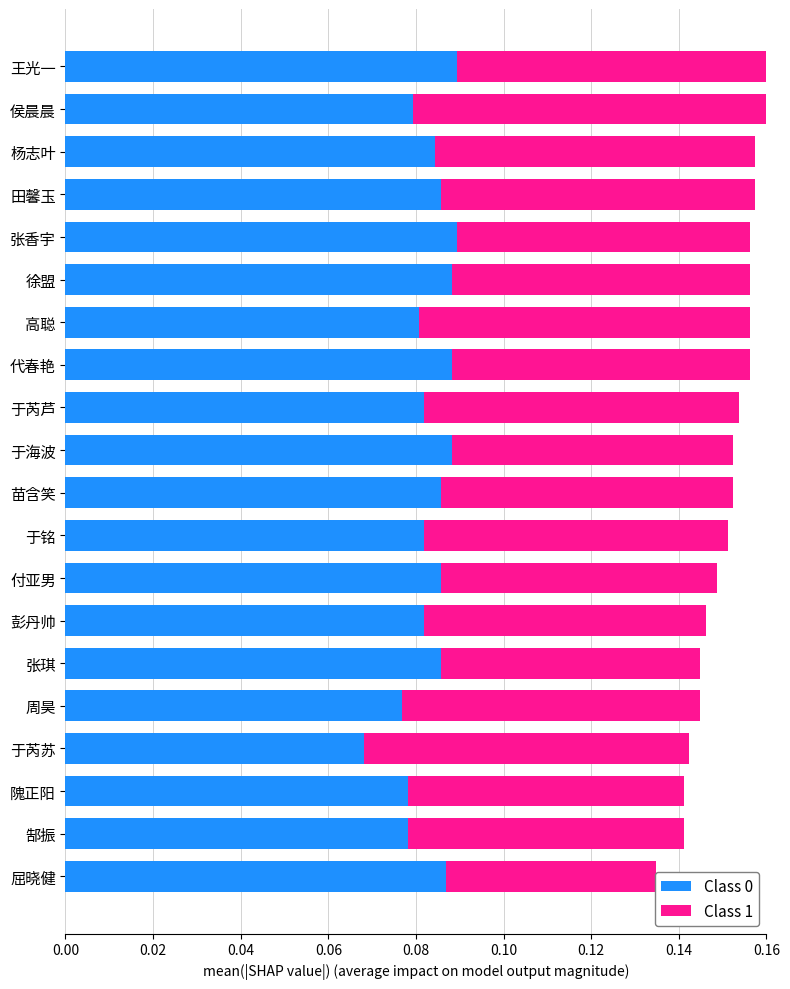

Between 于芮芦 and 徐盟, which is larger?

徐盟